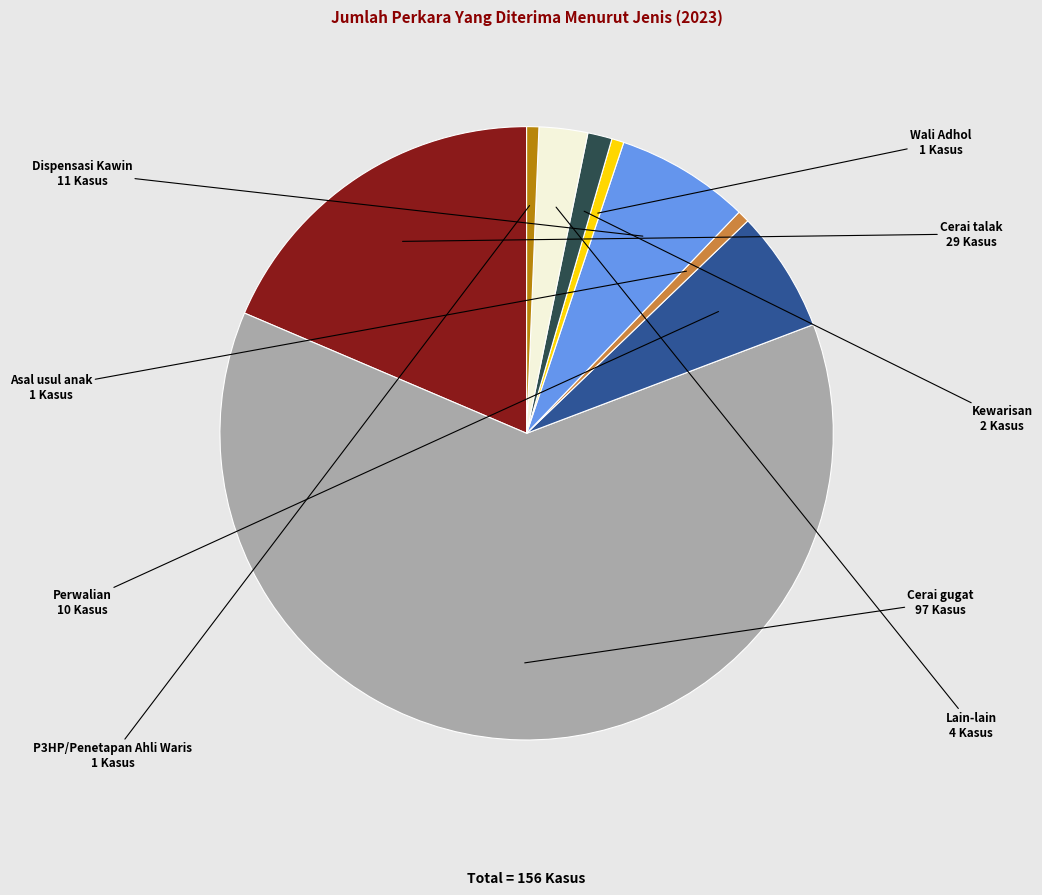

Does any single category account for the majority?

Yes